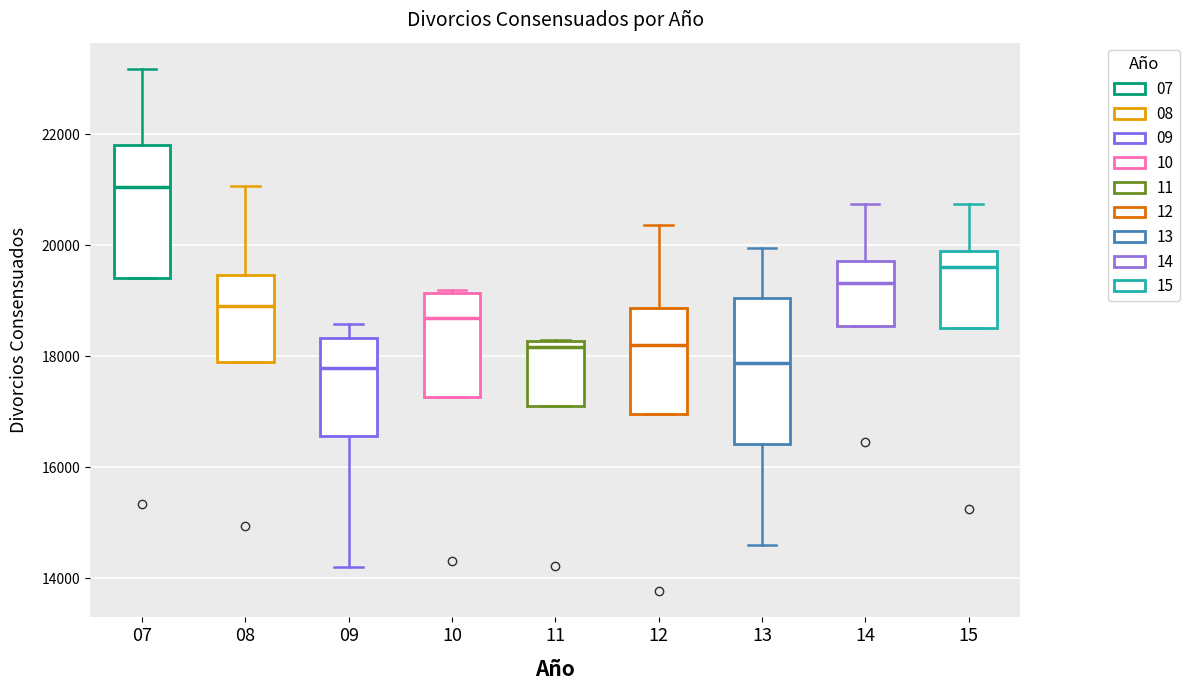

Which box has the highest median line?

07